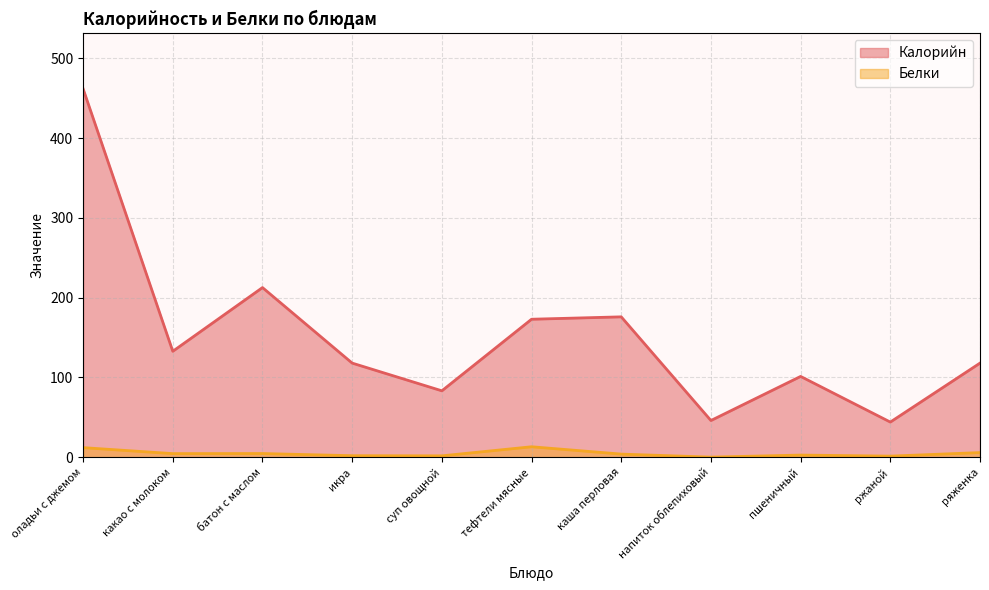

How many categories are shown in the chart?

11